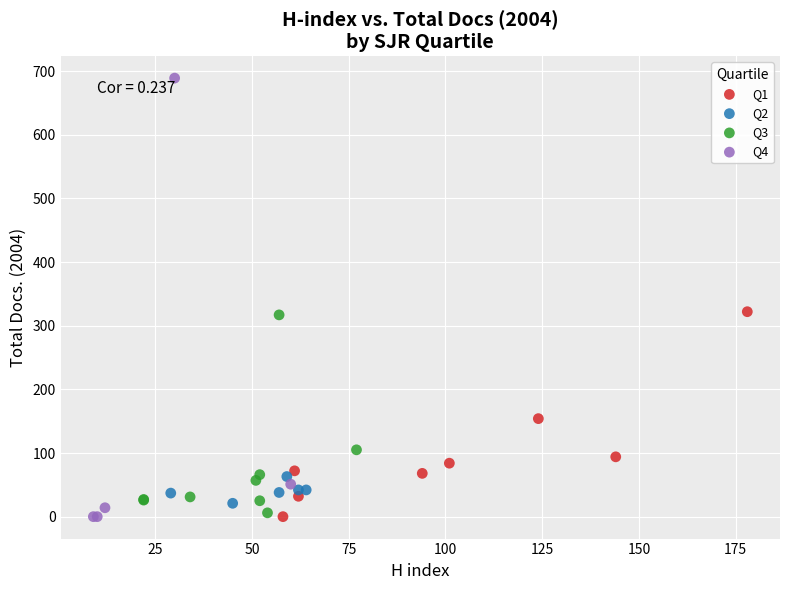

Which series contains the highest Y value?

Q4